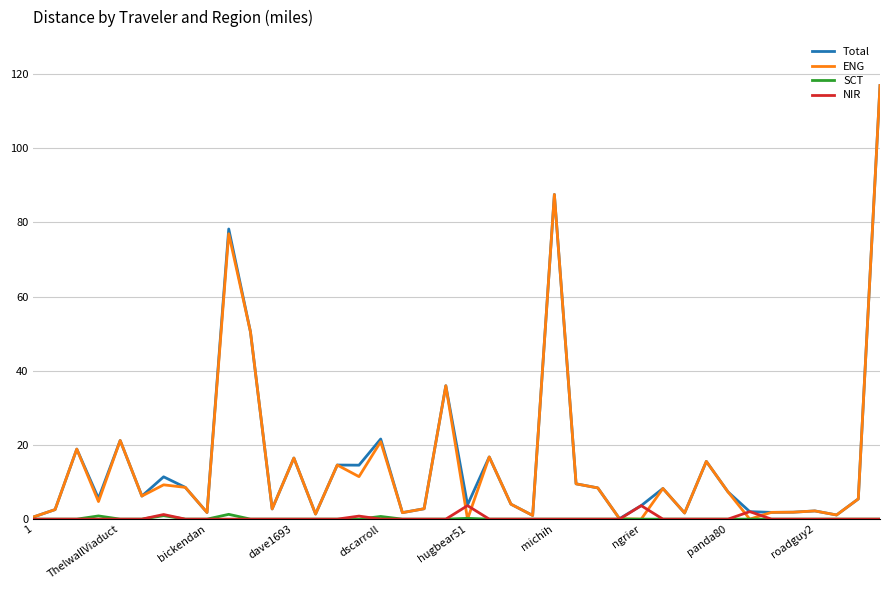

At which category is the sum across all series the highest?

39